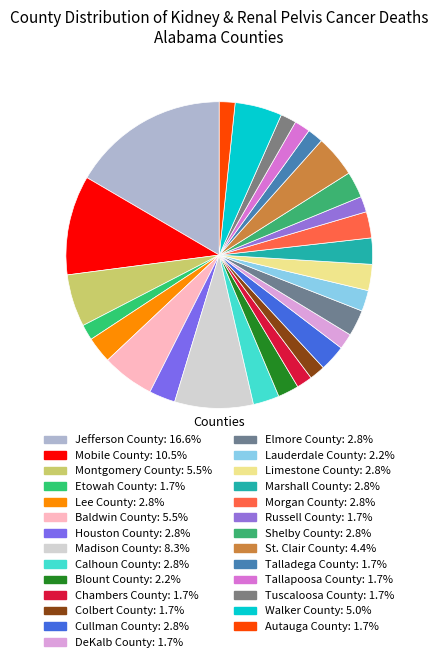

Is there a majority slice in this chart?

No